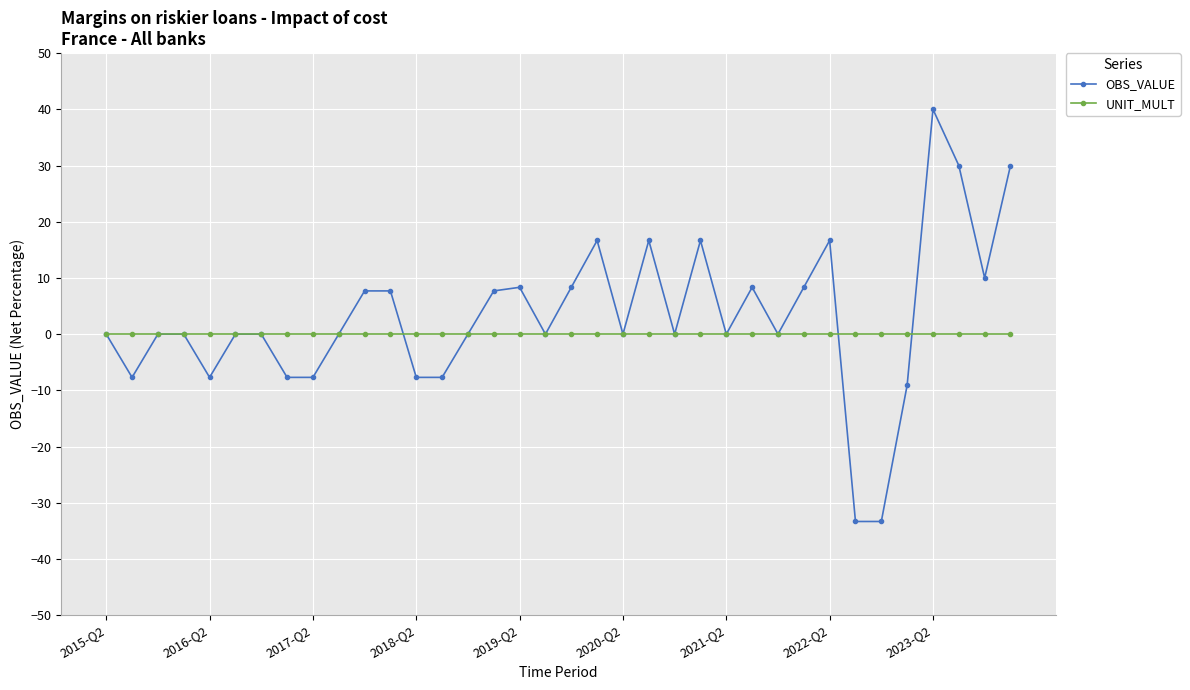

What is the value of the OBS_VALUE point at the 2nd from the left?

-7.7